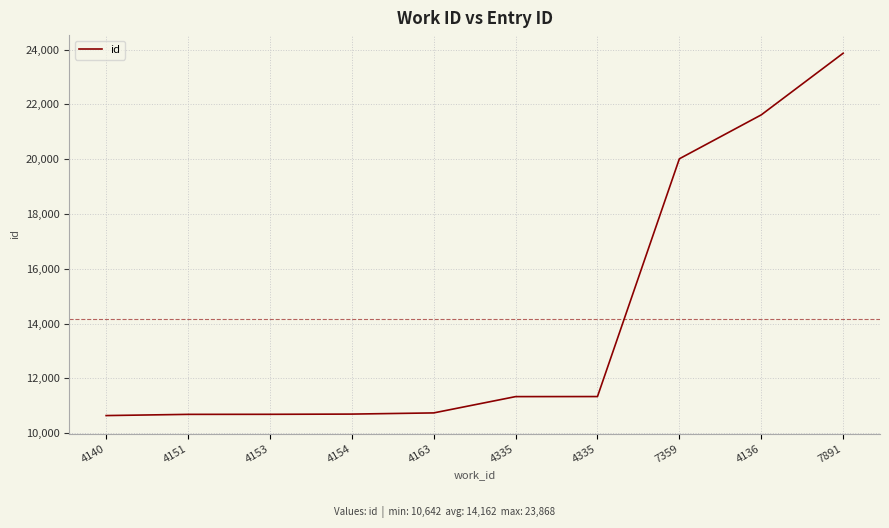

Does the chart have visible grid lines?

Yes